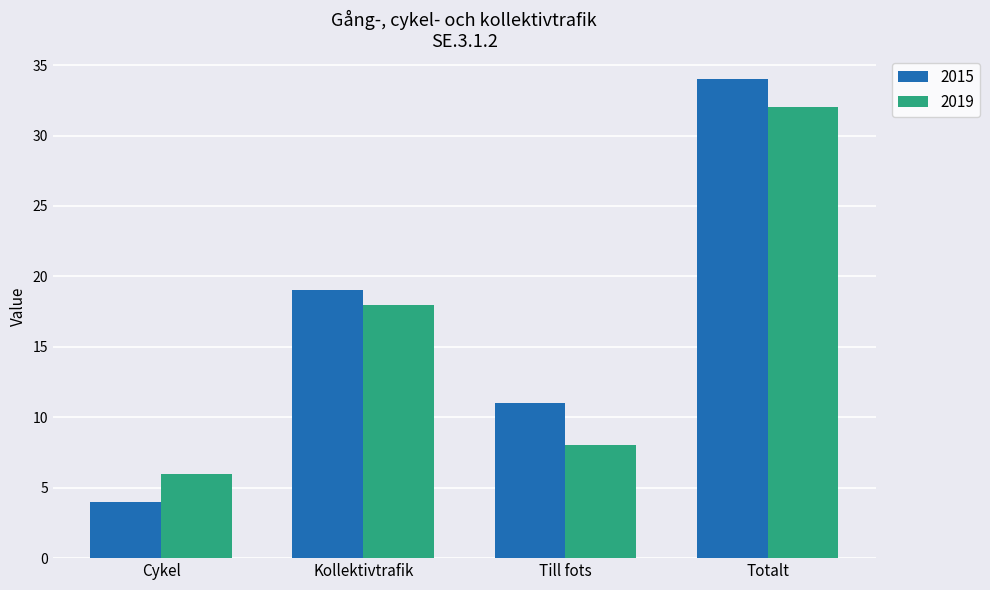

At how many categories does at least one series exceed 12?

2